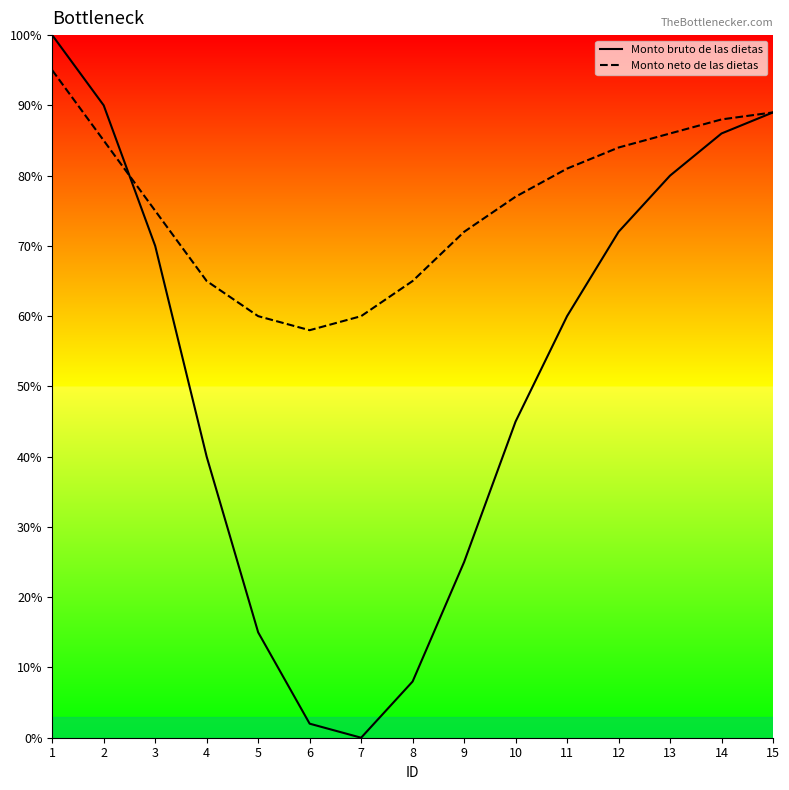

What is the greatest value displayed?

1.0